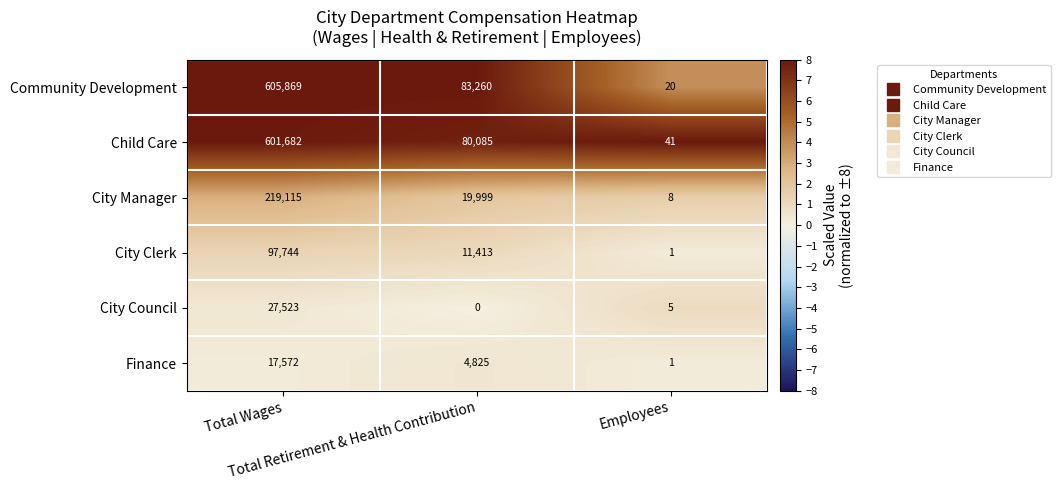

Which series has the largest total across all categories?

Community Development